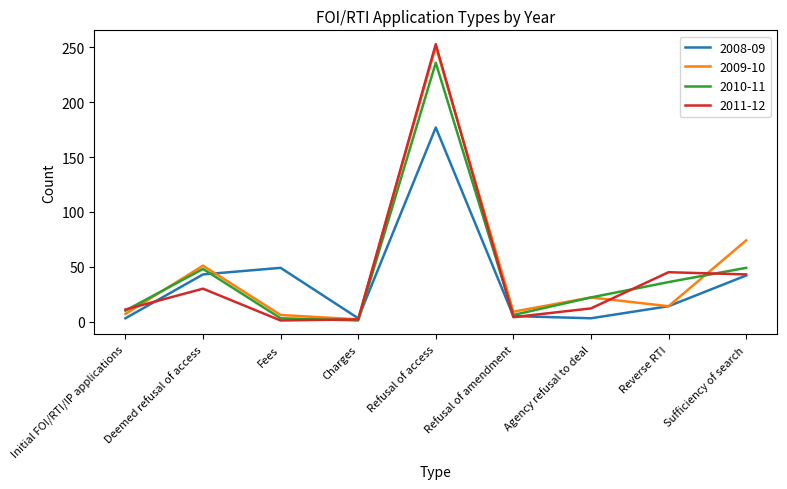

Where is the first local minimum for 2008-09?

Charges